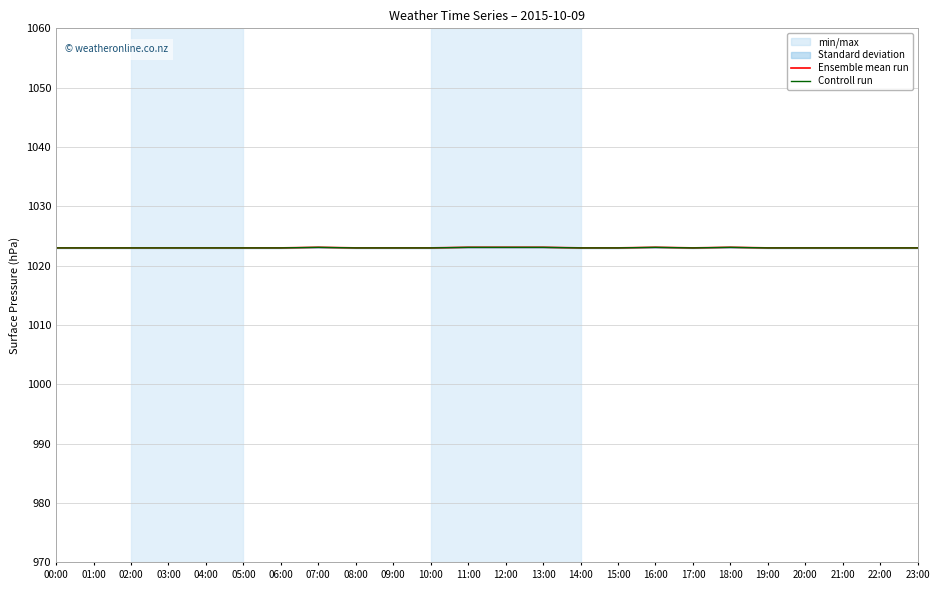

Rank the series by their average value, from lowest to highest.

Controll run, Ensemble mean run